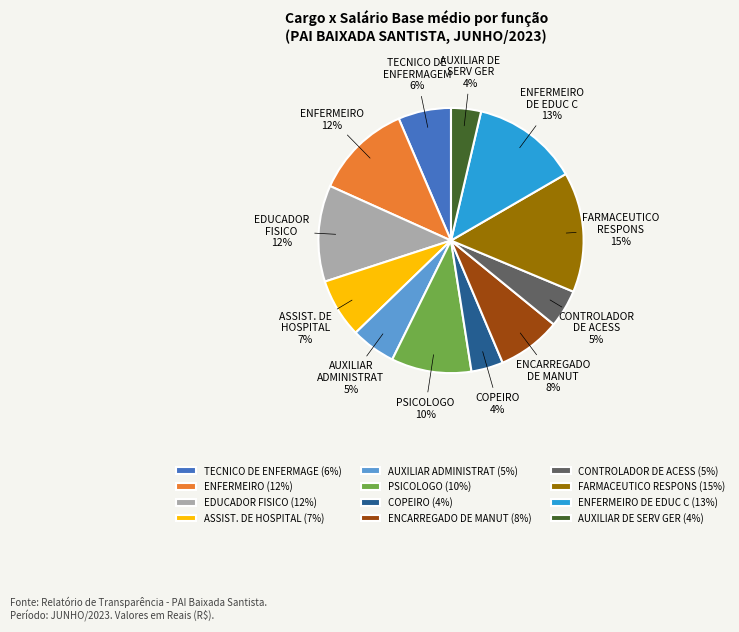

To the nearest percent, what is the average slice percentage?

8%